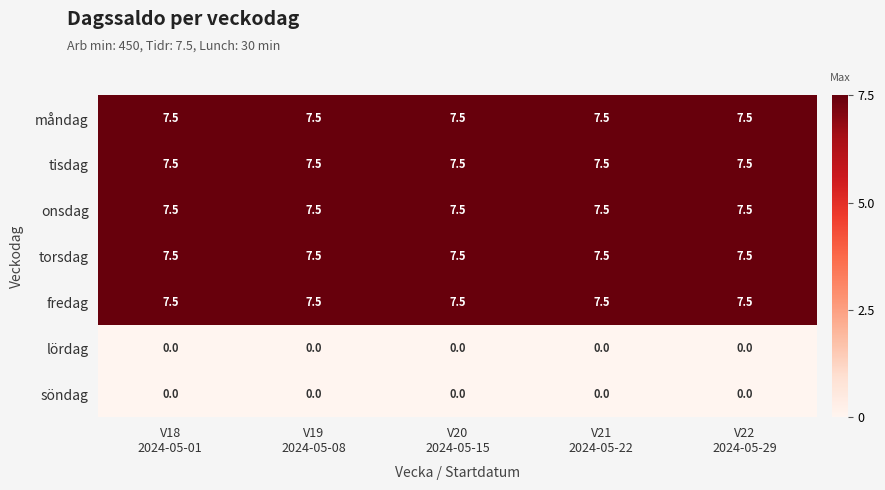

At how many categories does at least one series exceed 3?

5